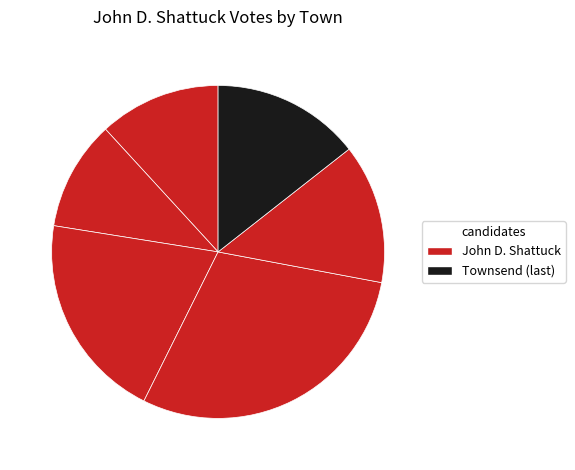

How many slices are in this pie chart?

6